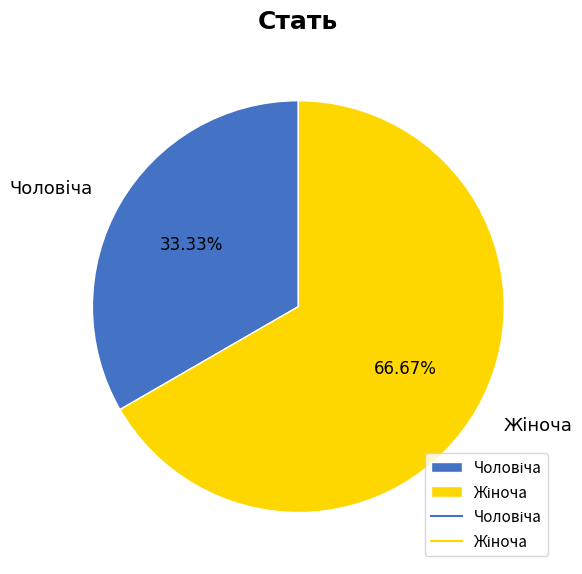

How many slices are in this pie chart?

2